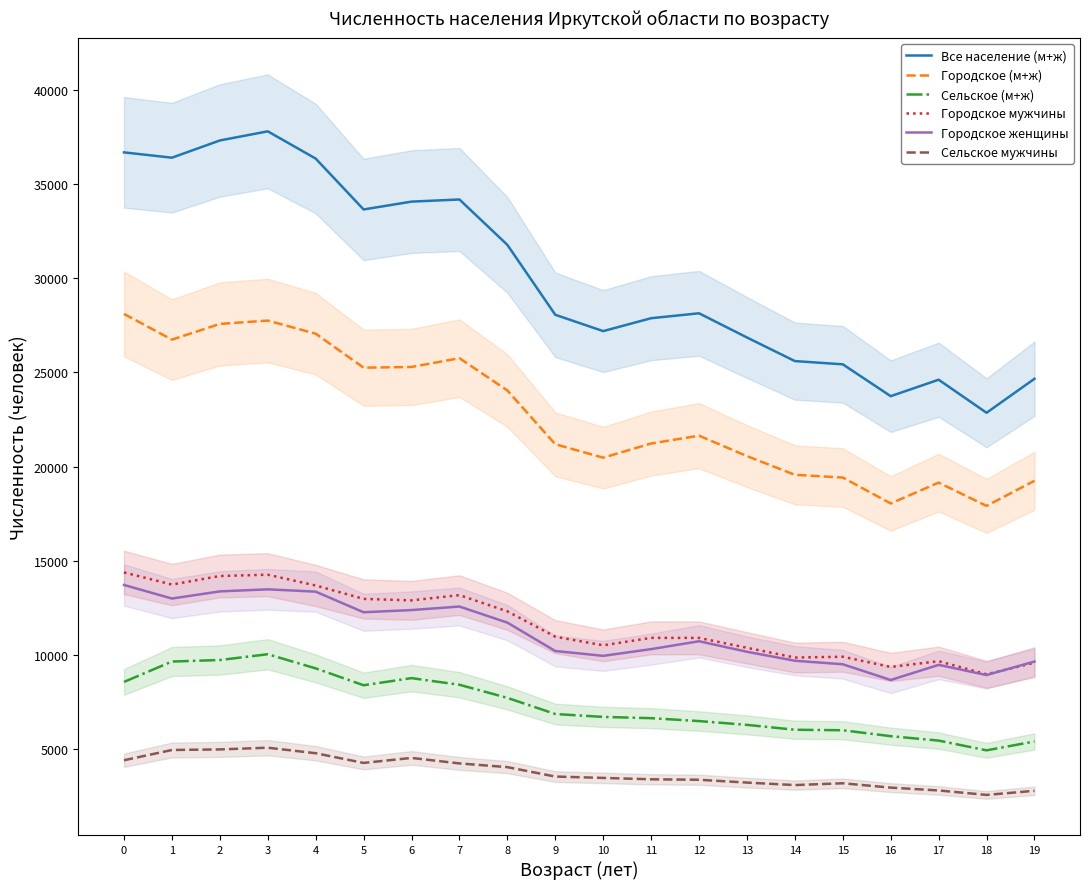

Which series has the largest total across all categories?

Все население (м+ж)